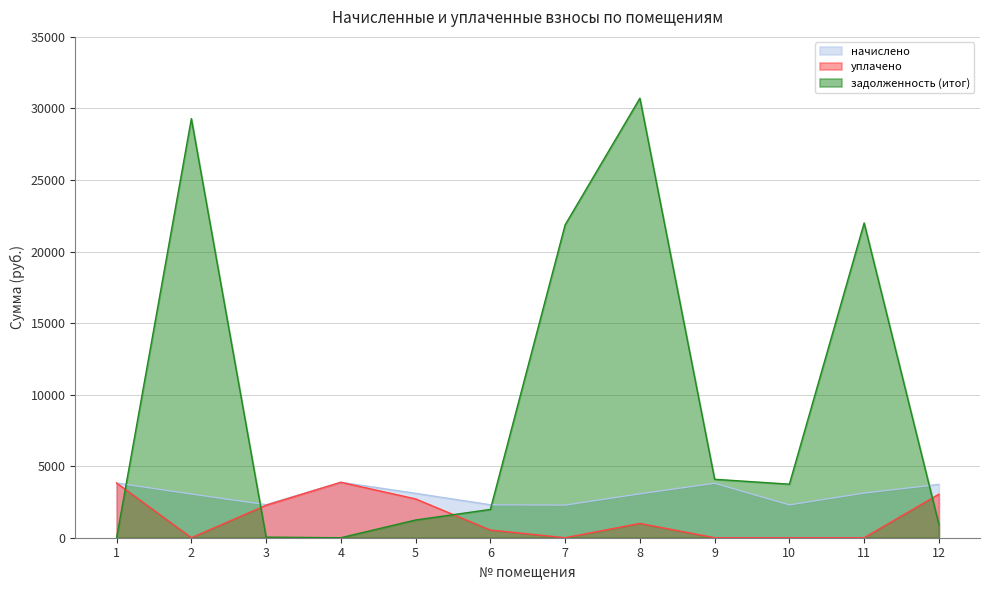

Rank the categories by уплачено value from highest to lowest.

4, 1, 12, 5, 3, 8, 6, 2, 7, 9, 10, 11